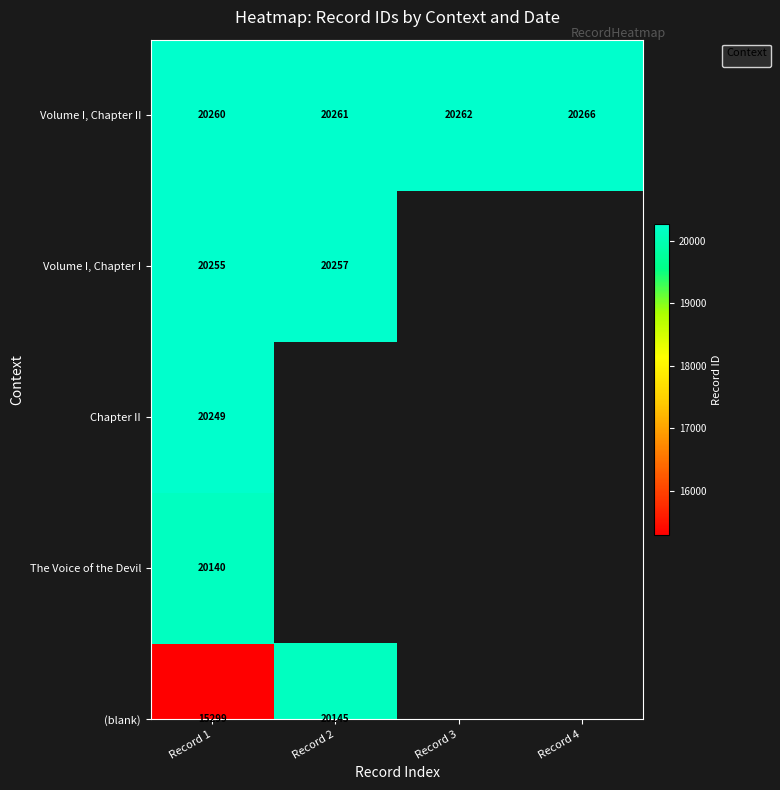

List the labels in order of value, smallest first.

Record 1, Record 2, Record 3, Record 4